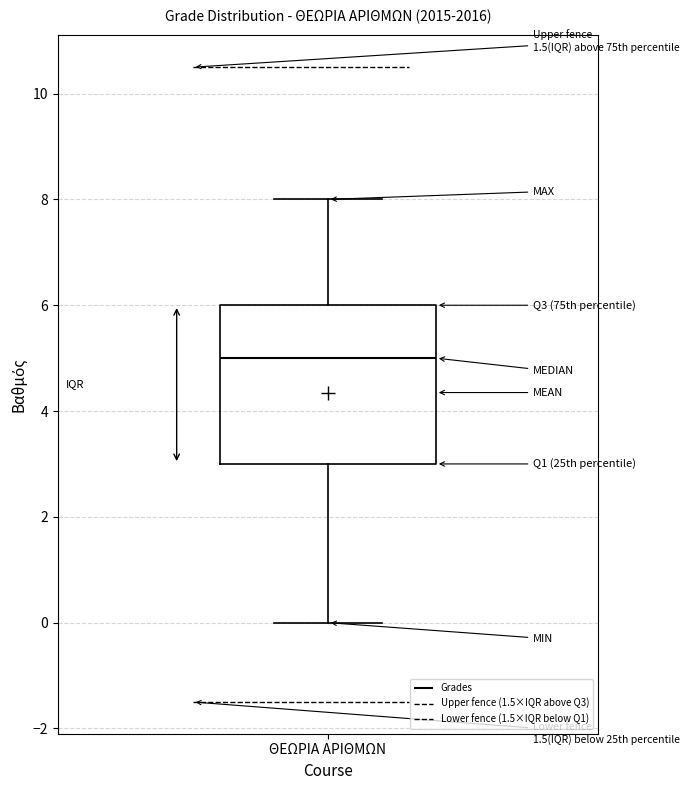

Read this box plot against the y-axis: the position of the median line, the range covered by the box, and the ends of both whiskers. The values are not printed on the chart, so give them approximately, as read against the axis.

median 5, box 3 to 6, whiskers 0 to 8